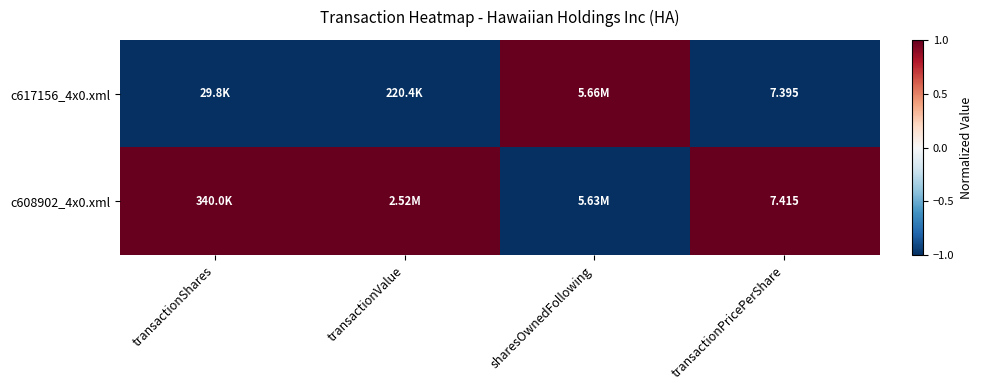

Which category has the lowest value in the c608902_4x0.xml series?

sharesOwnedFollowing